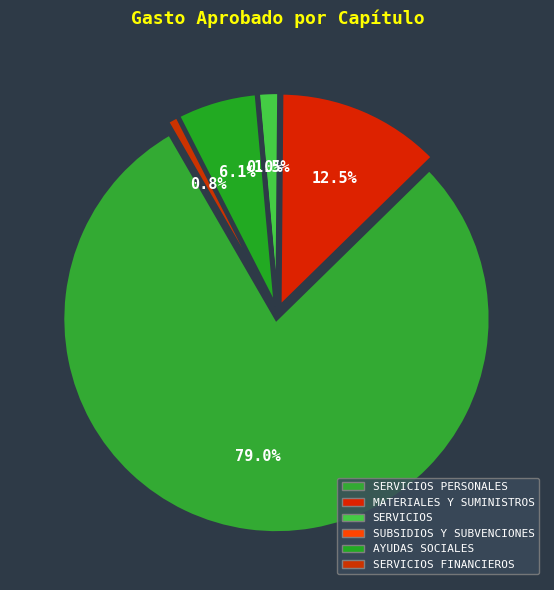

To the nearest percent, what is the average slice percentage?

17%